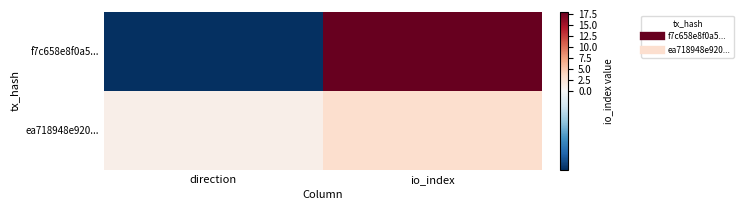

Reading left to right, list all the values displayed in this chart.

f7c658e8f0a5...: direction=-1	io_index=18
ea718948e920...: direction=1	io_index=3